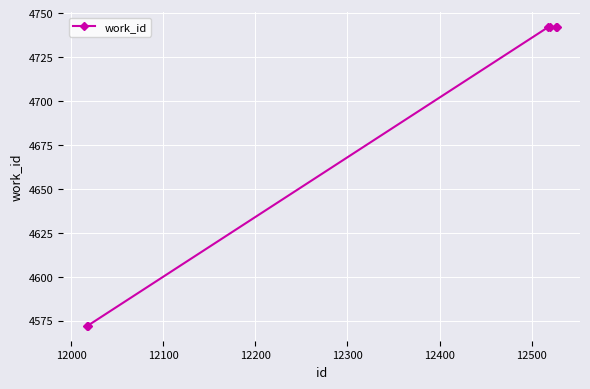

True or false: there are more than 2 points higher than both neighbors.

False